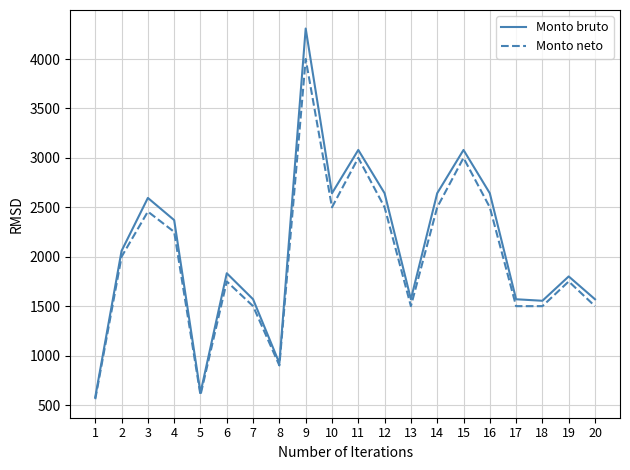

Which series has the largest range (max minus min)?

Monto bruto